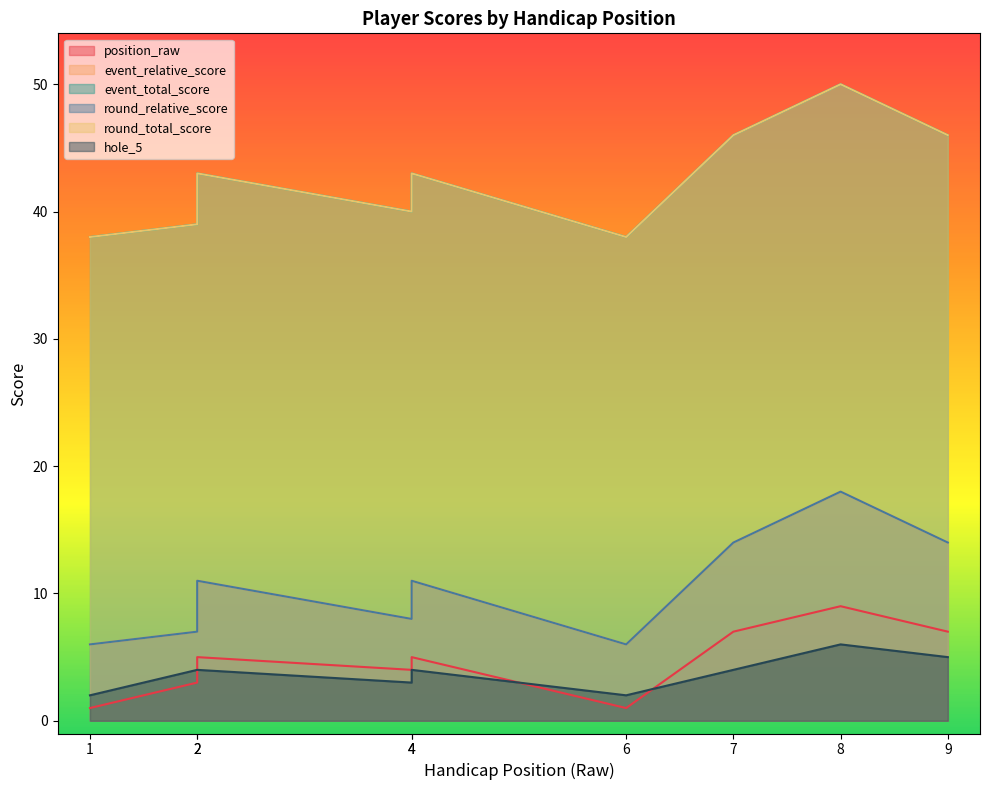

At which label does event_total_score reach its minimum?

1